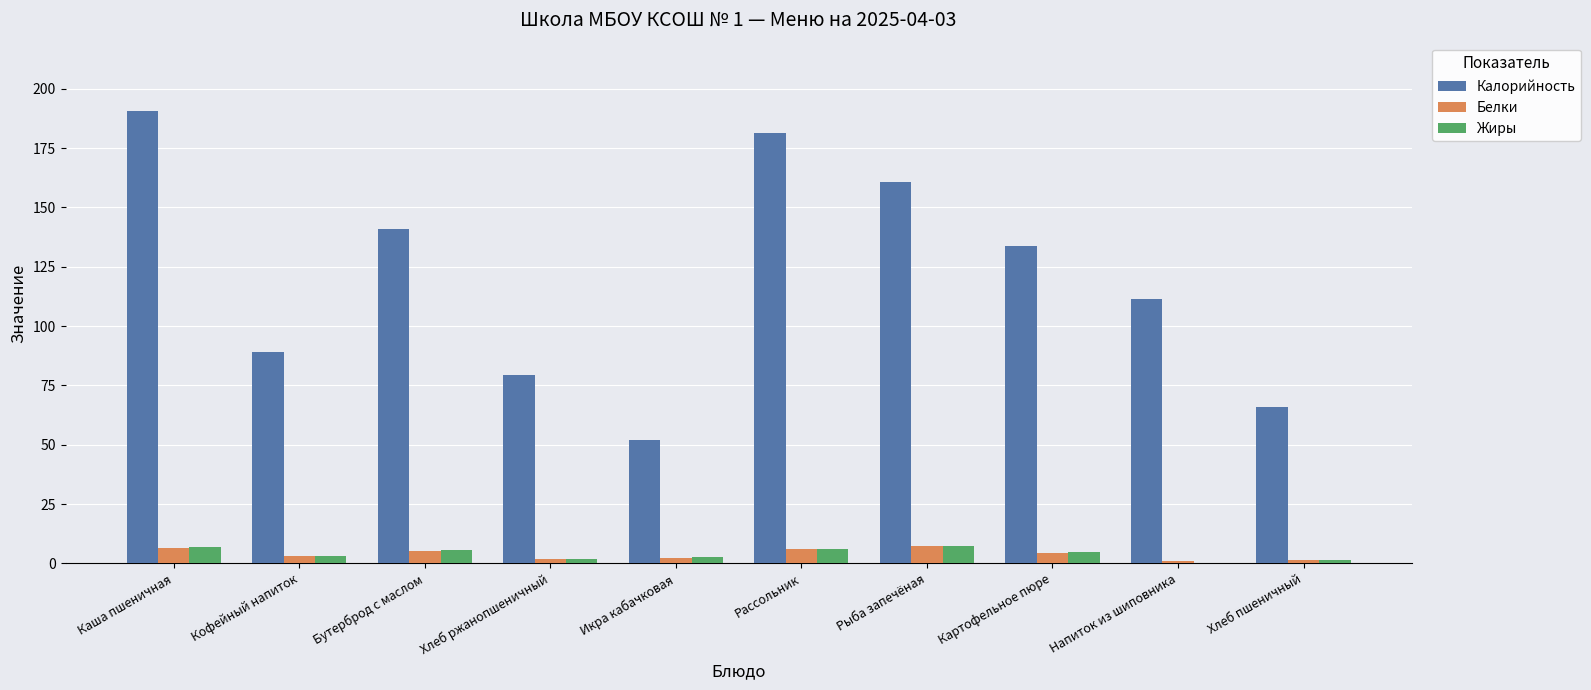

What is the highest value of the Жиры series?

7.4